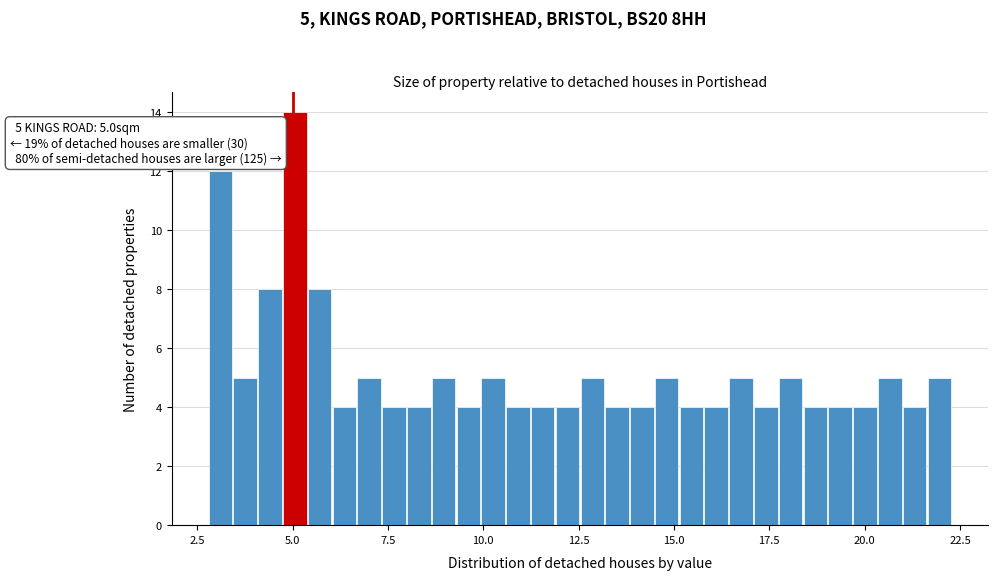

Read against the x-axis, roughly where is the centre of the tallest bar?

5.0